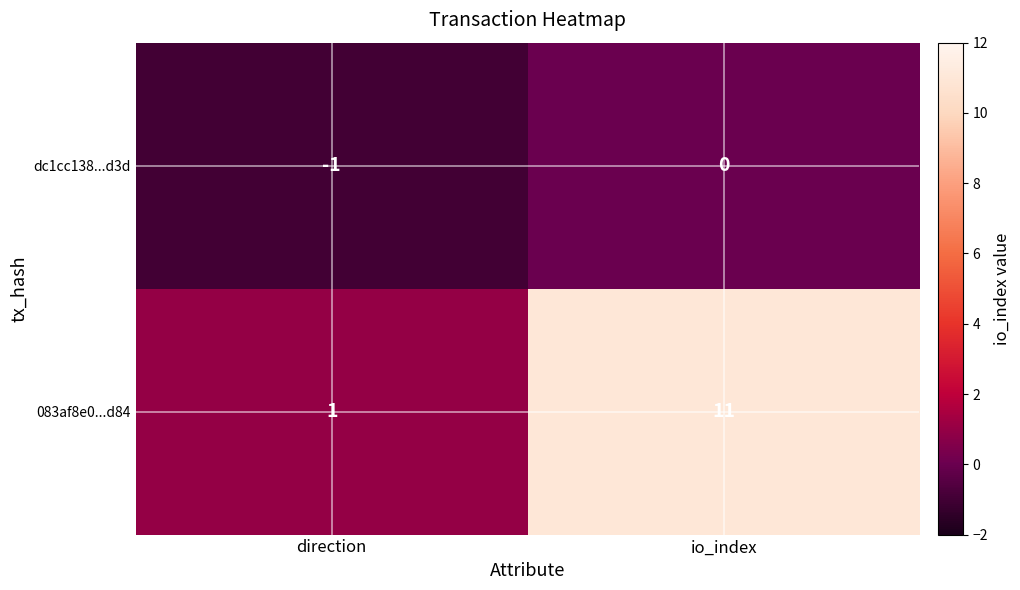

What is the difference between the 083af8e0...d84 values at direction and io_index?

10